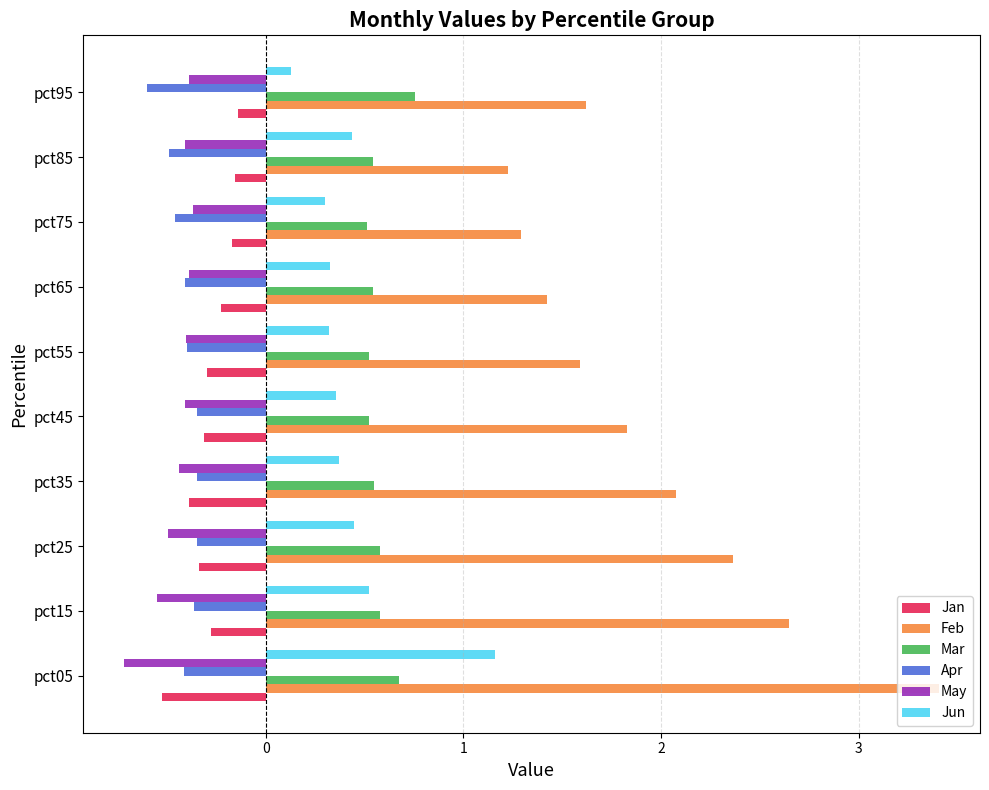

Is the value of Mar at pct35 greater than the value of Feb at pct25?

No